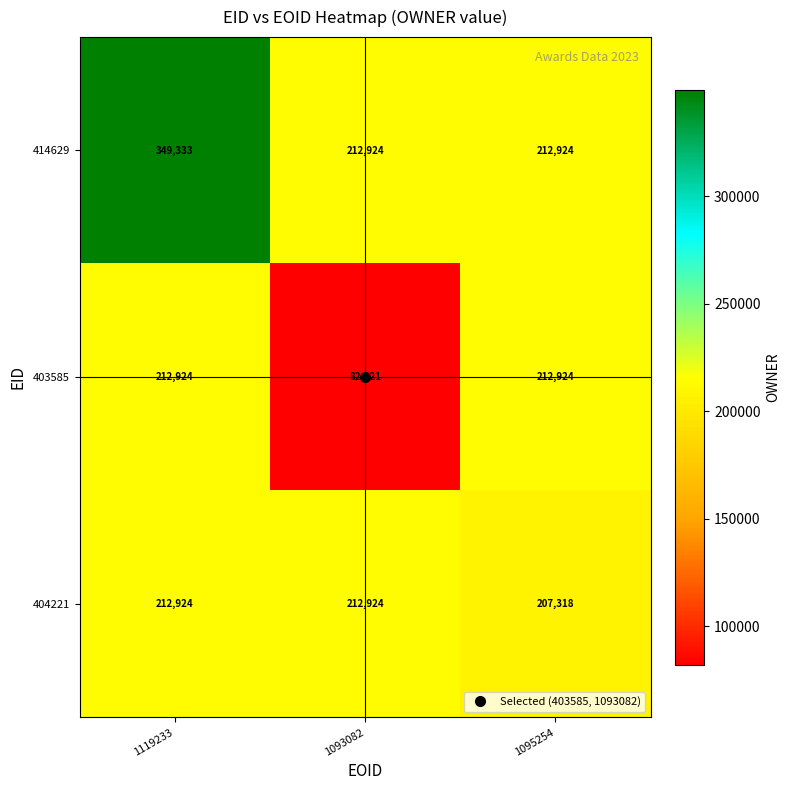

At which category is the sum across all series the highest?

1119233